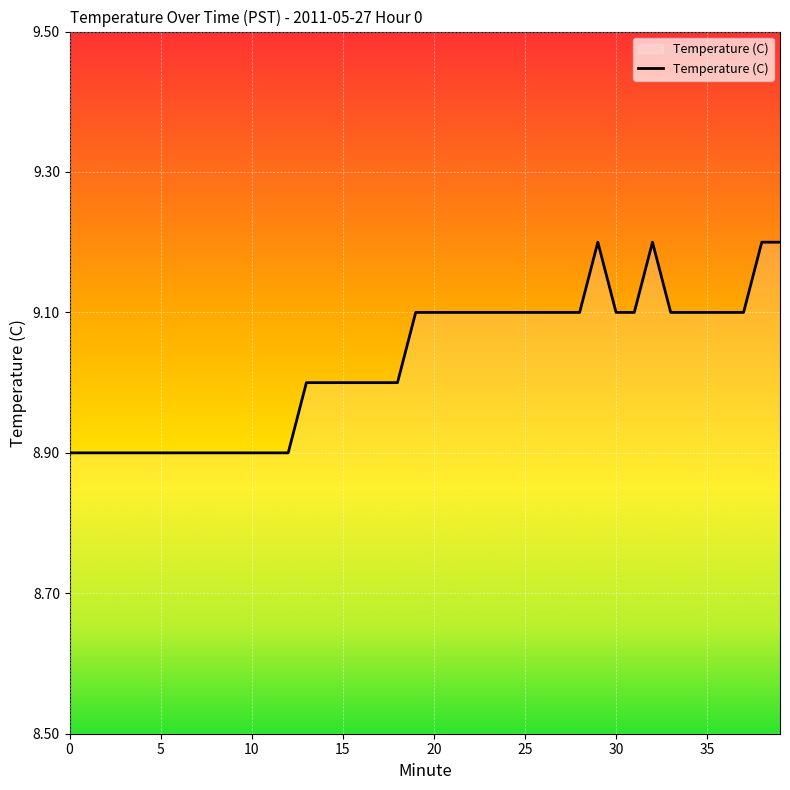

What is the greatest value displayed?

9.2